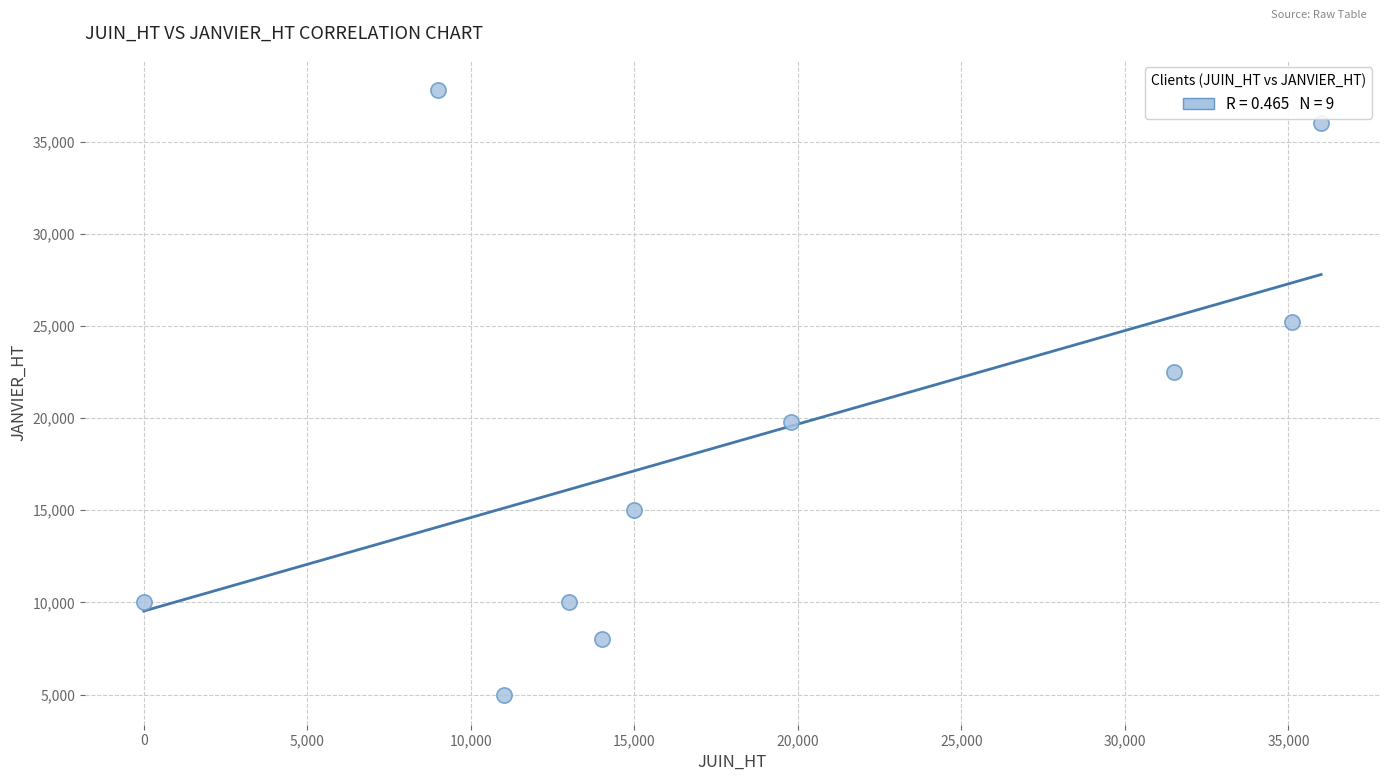

What is the average X value?

18440